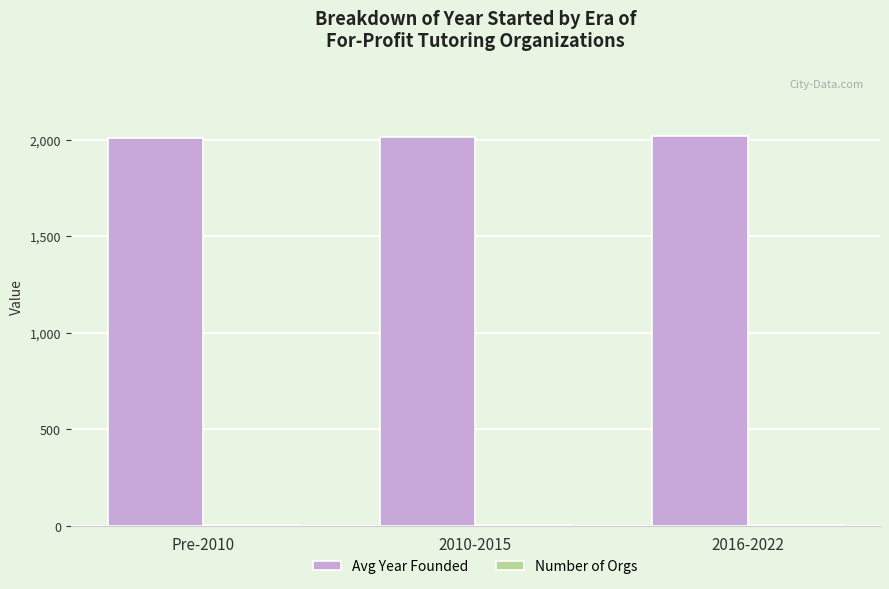

The Avg Year Founded series shows 3157.9 at 2010-2015. True or false?

False